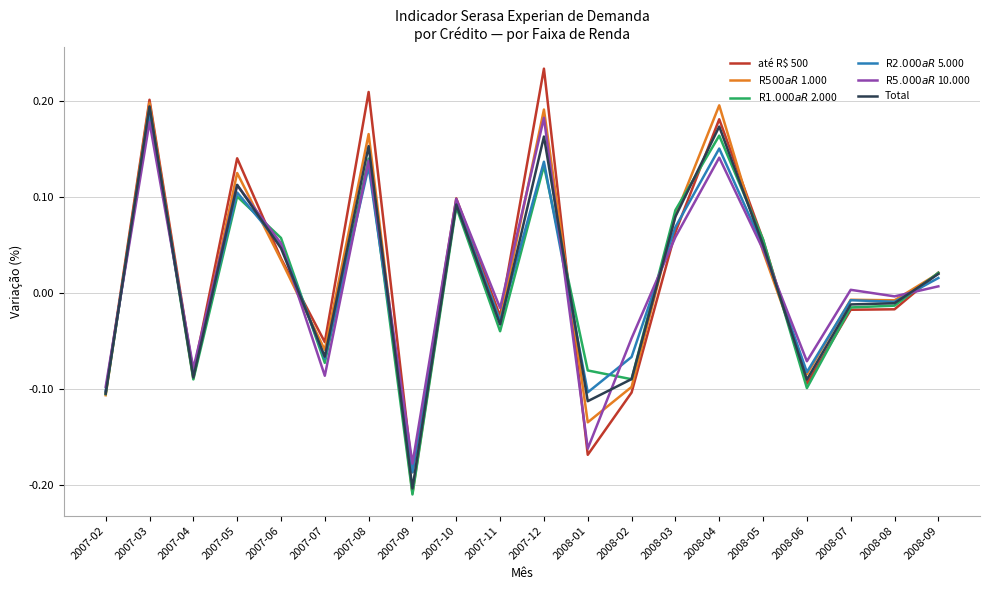

At which category is the sum across all series the highest?

2007-03